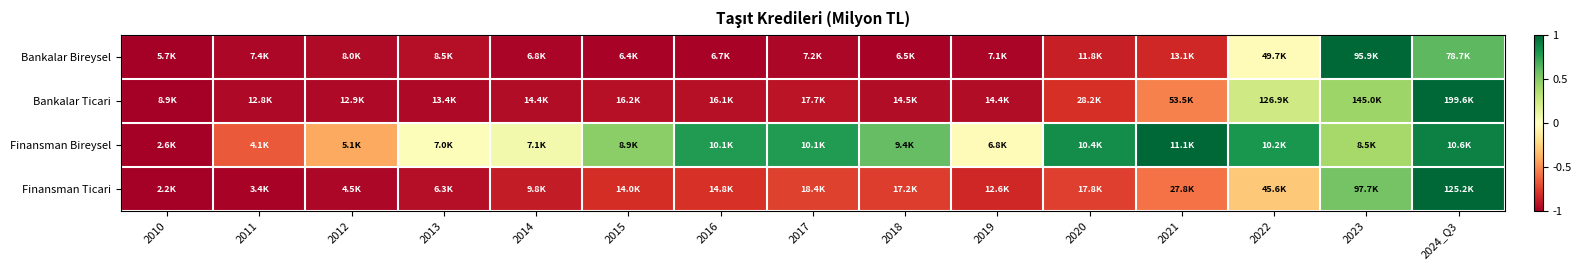

How many categories are shown in the chart?

15